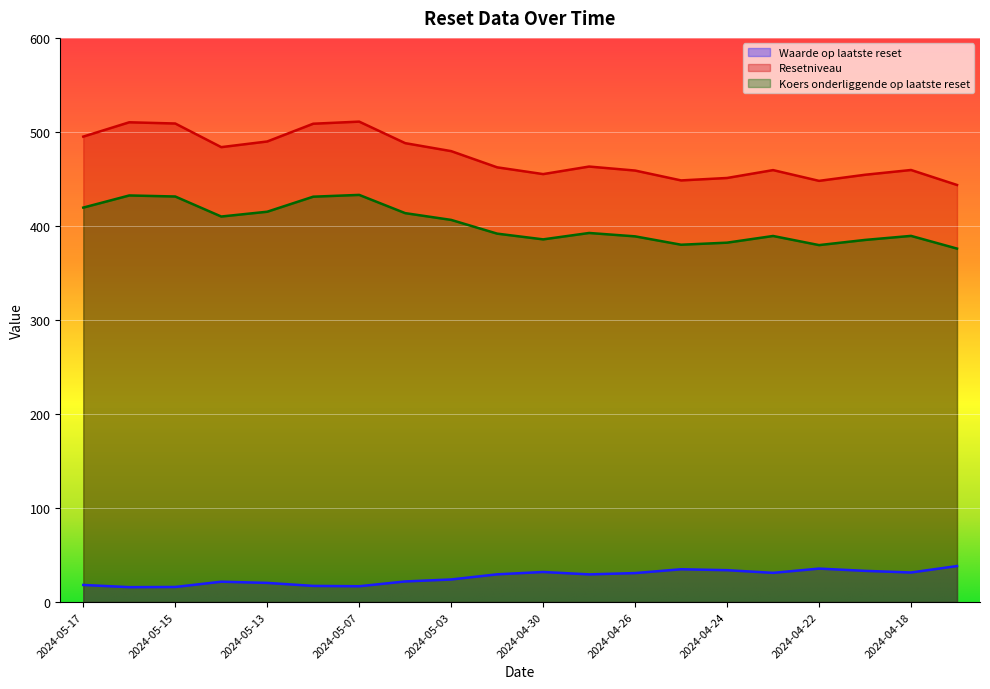

Between 2024-04-22 and 2024-04-23, which is larger?

2024-04-22